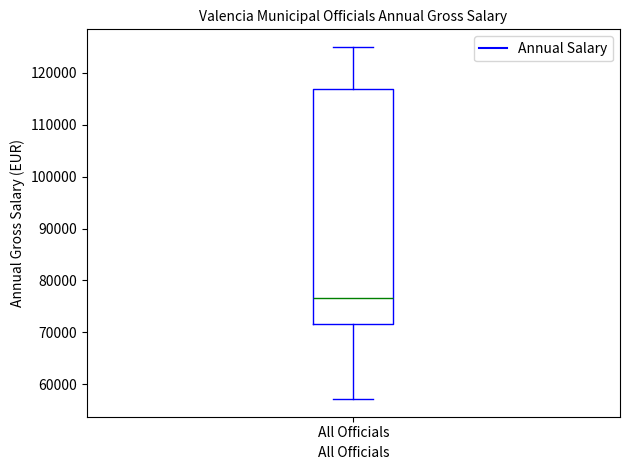

Where does the lower whisker of the box for All Officials end on the y-axis? The values are not printed on the chart, so give them approximately, as read against the axis.

57000